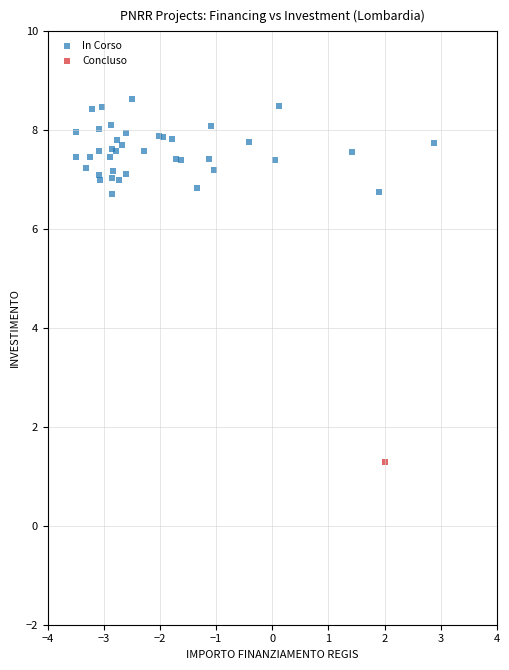

What are all the series names shown in the legend?

In Corso, Concluso